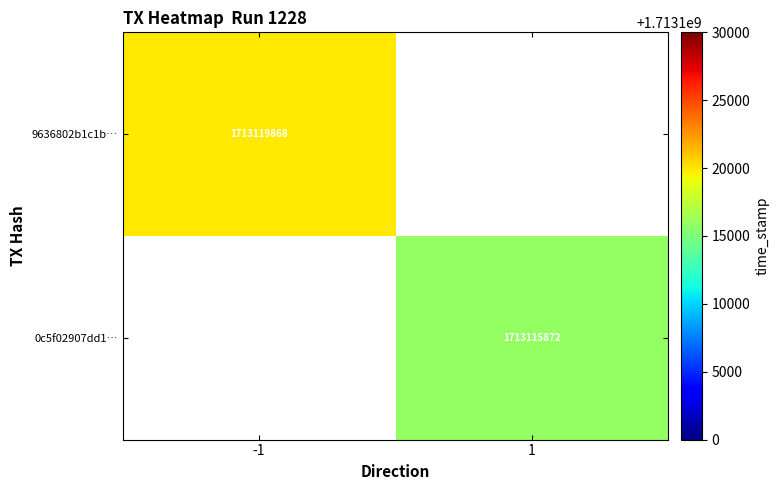

Is it true that 9636802b1c1b… equals 1713119868 at -1?

True